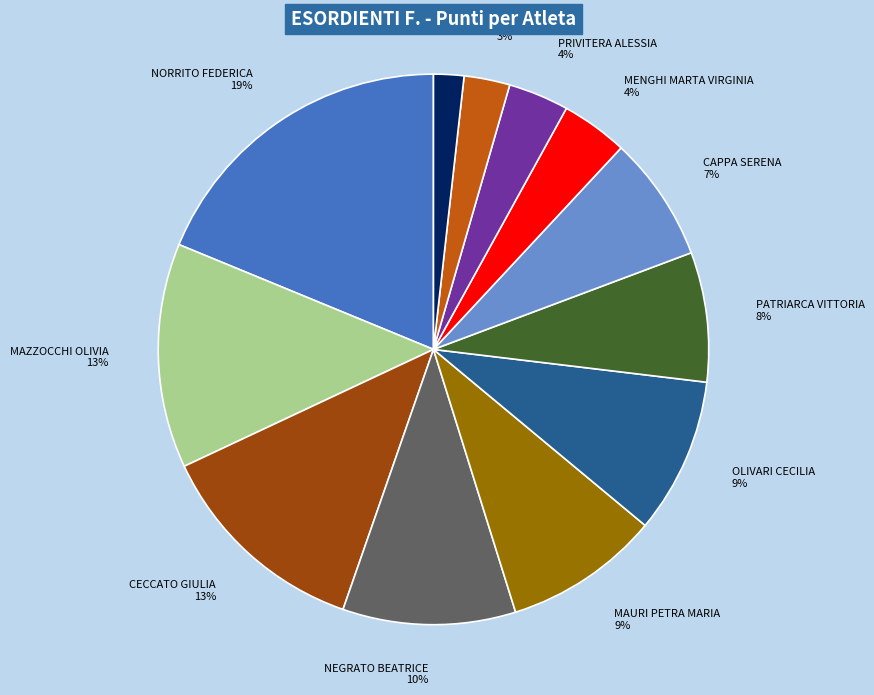

What is the smallest slice in the pie chart?

POLITI ISABELLA MARIA